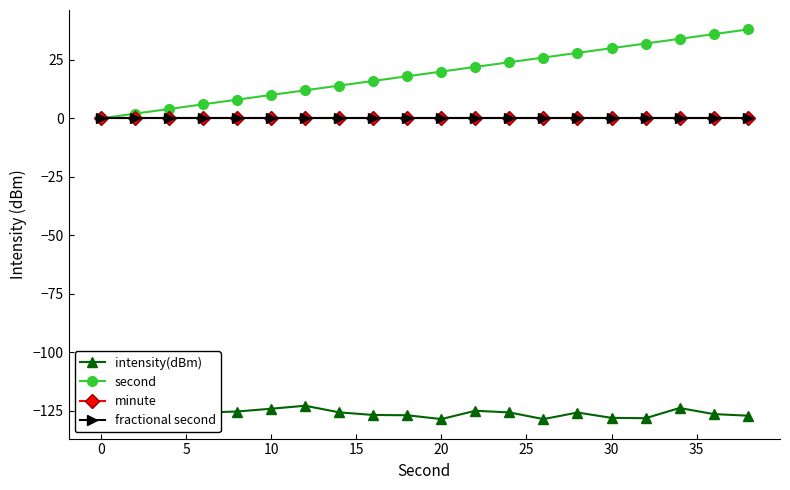

True or false: minute and intensity(dBm) intersect in this chart.

False